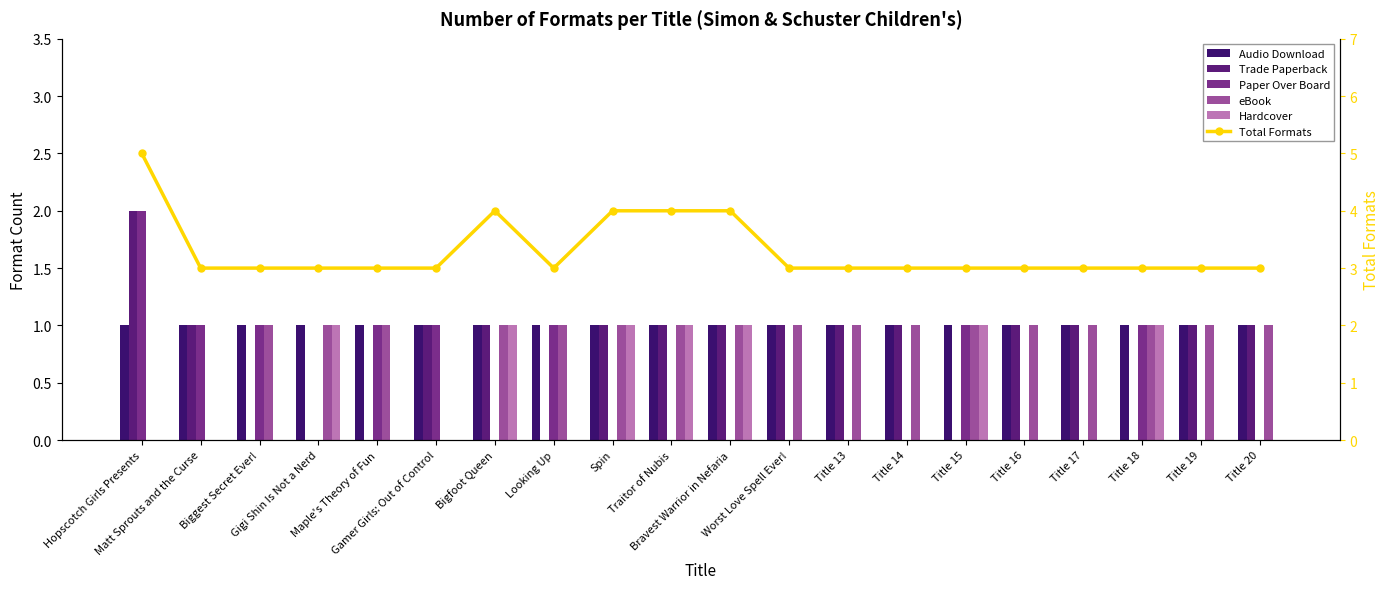

Which series changed the most between Gamer Girls: Out of Control and Title 17?

Paper Over Board